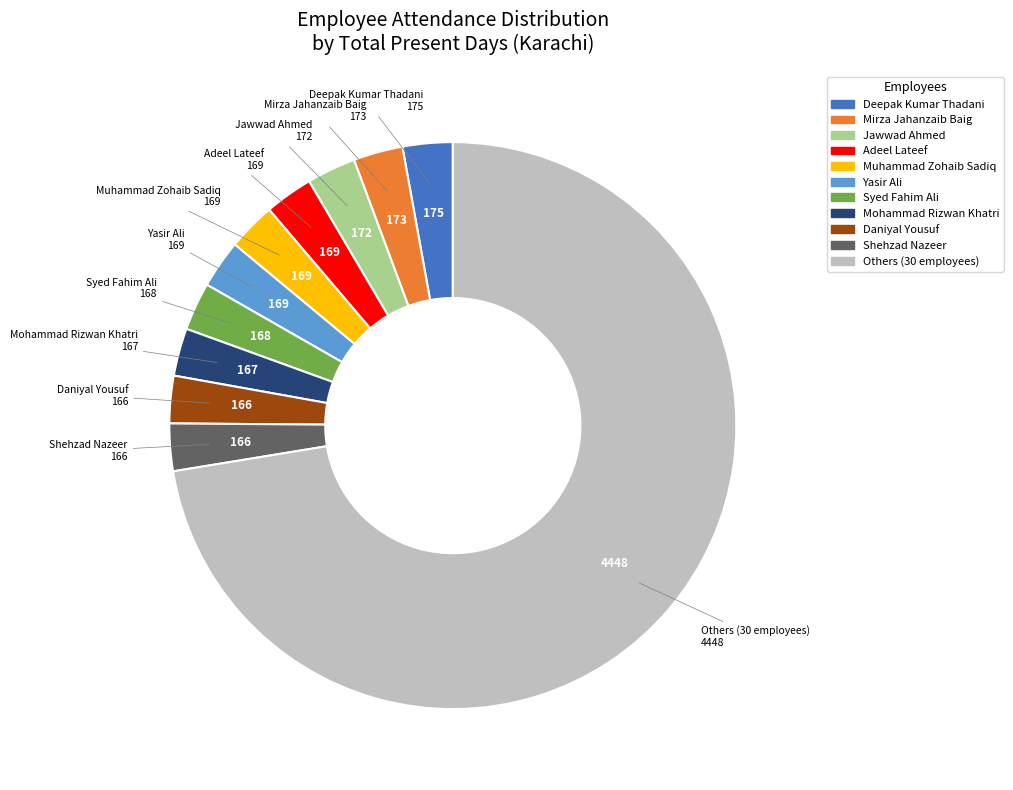

Is there a majority slice in this chart?

Yes